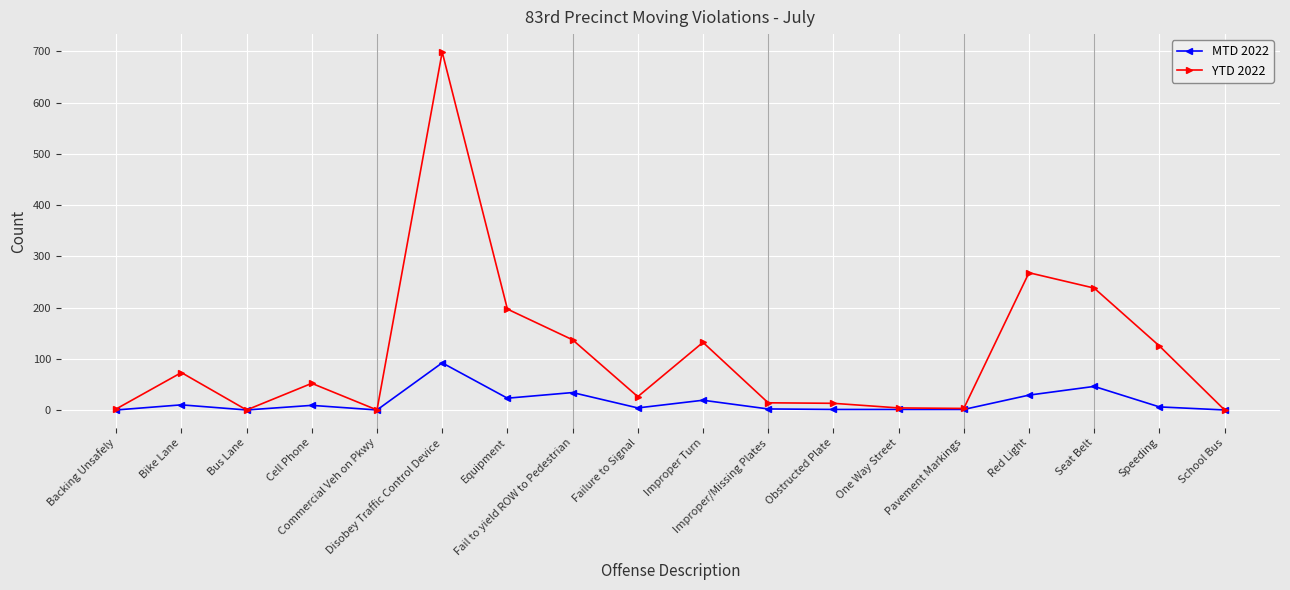

What is the maximum value shown in the chart?

699